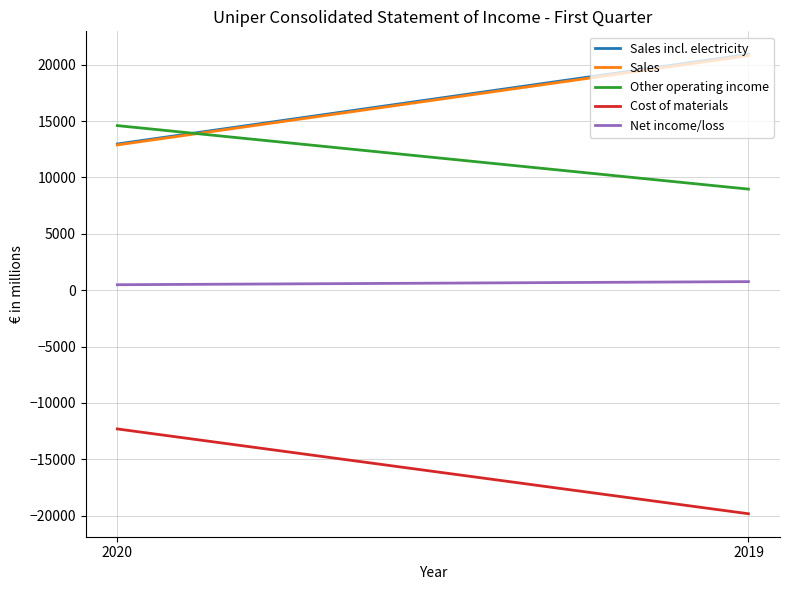

What is the difference between the maximum and minimum values in the Sales series?

7929